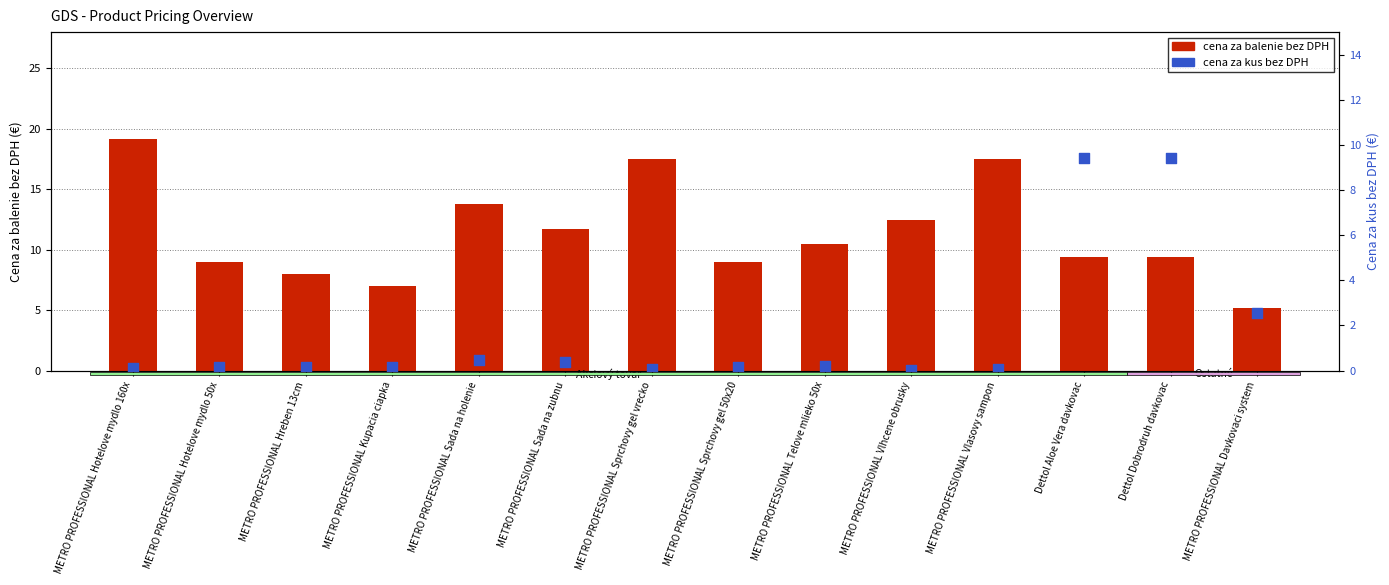

Which series has the largest total across all categories?

cena za balenie bez DPH